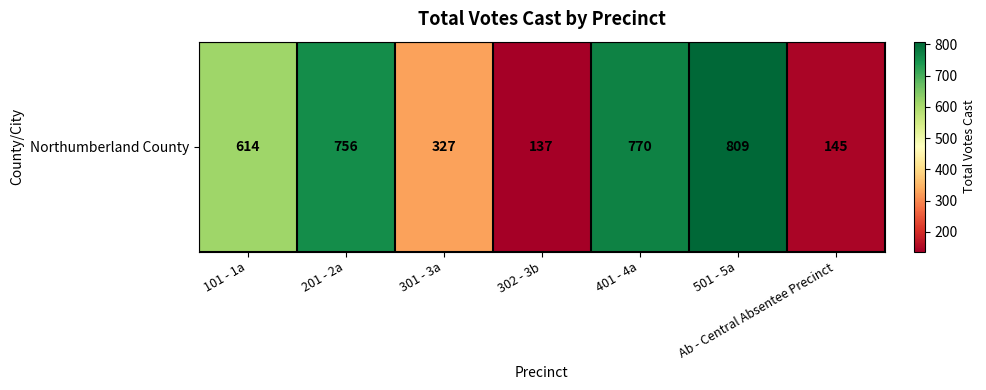

List the labels in order of value, largest first.

501 - 5a, 401 - 4a, 201 - 2a, 101 - 1a, 301 - 3a, Ab - Central Absentee Precinct, 302 - 3b